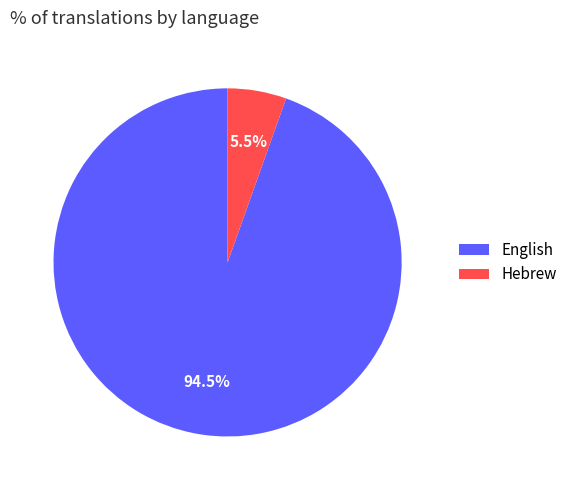

Does any single category account for the majority?

Yes